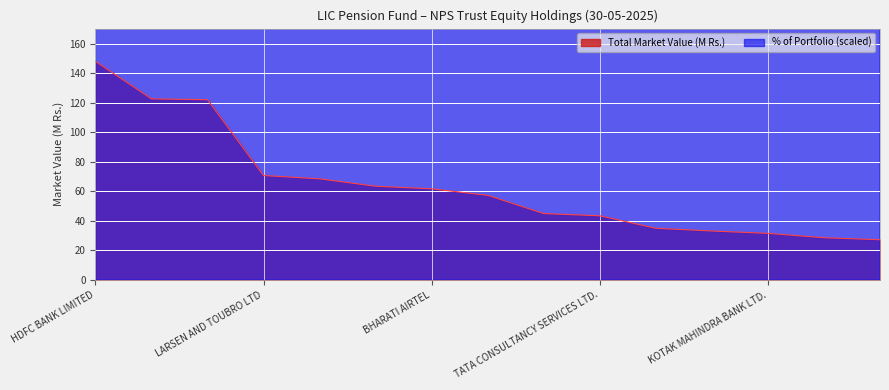

Where does the data first go above 57?

HDFC BANK LIMITED